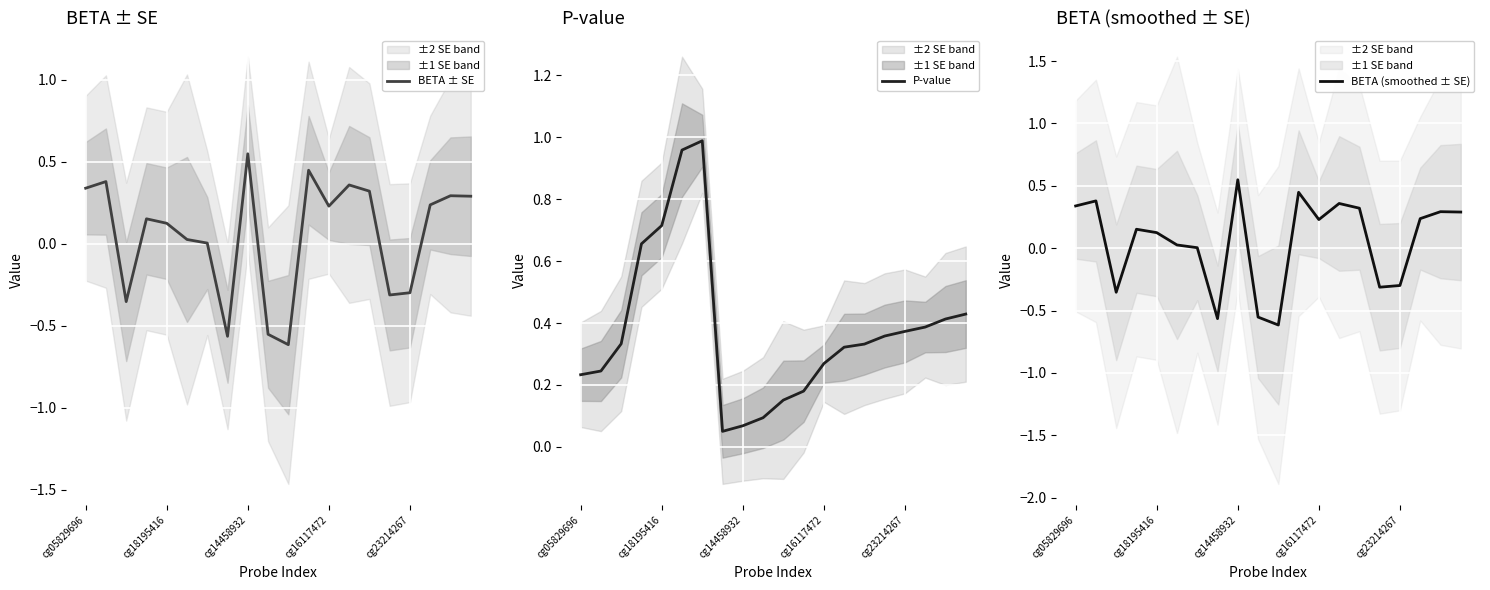

The value of BETA ± SE at 9 is -0.1. True or false?

False